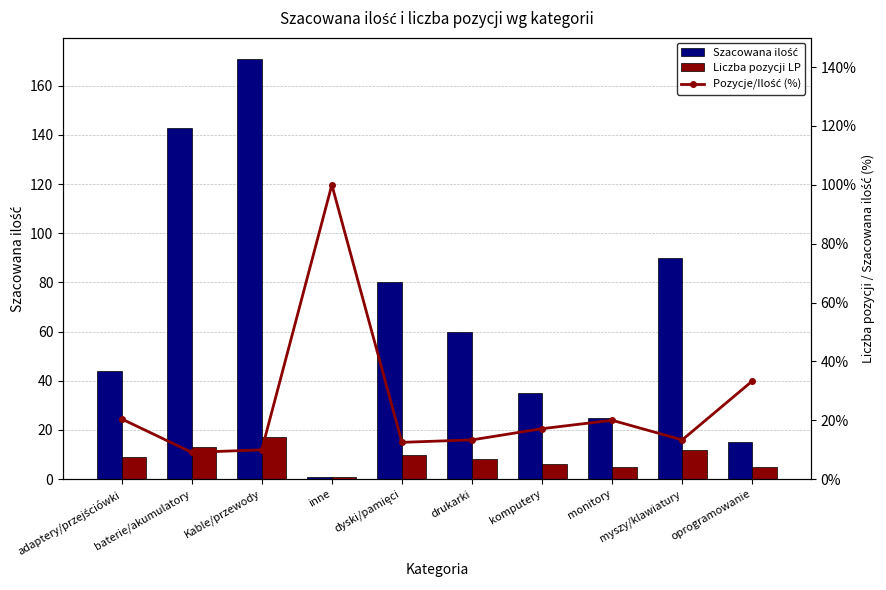

Reading left to right, transcribe all the data shown in this chart.

Szacowana ilość: adaptery/przejściówki=44.0	baterie/akumulatory=143.0	Kable/przewody=171.0	inne=1.0	dyski/pamięci=80.0	drukarki=60.0	komputery=35.0	monitory=25.0	myszy/klawiatury=90.0	oprogramowanie=15.0
Liczba pozycji LP: adaptery/przejściówki=9.0	baterie/akumulatory=13.0	Kable/przewody=17.0	inne=1.0	dyski/pamięci=10.0	drukarki=8.0	komputery=6.0	monitory=5.0	myszy/klawiatury=12.0	oprogramowanie=5.0
Pozycje/Ilość (%): adaptery/przejściówki=20.5	baterie/akumulatory=9.1	Kable/przewody=9.9	inne=100.0	dyski/pamięci=12.5	drukarki=13.3	komputery=17.1	monitory=20.0	myszy/klawiatury=13.3	oprogramowanie=33.3